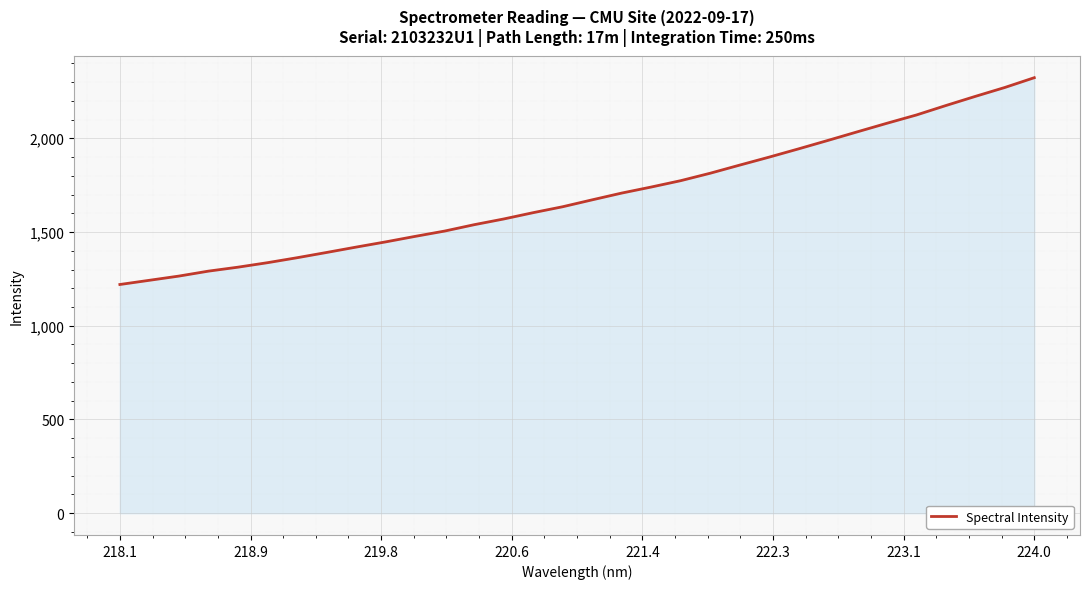

True or false: there are more than 1 points higher than both neighbors.

False